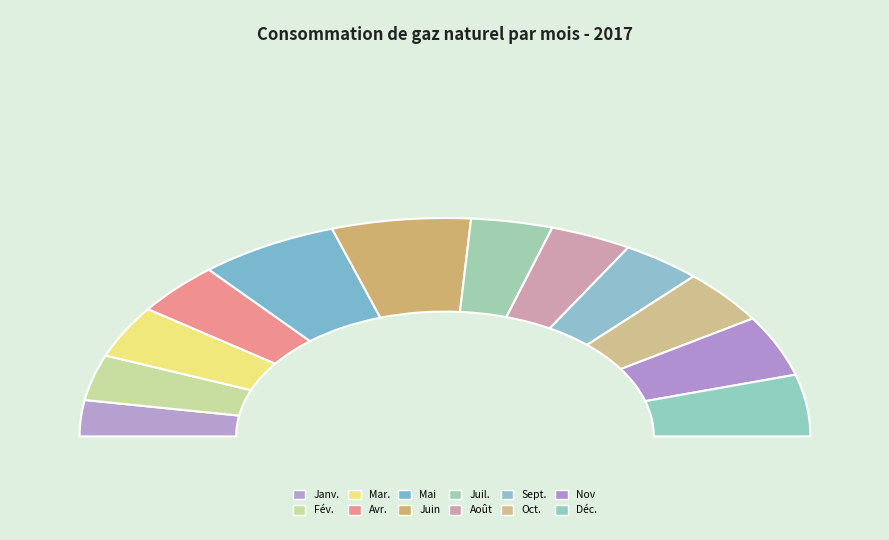

Is it true that Mar. is 8% of the pie?

True